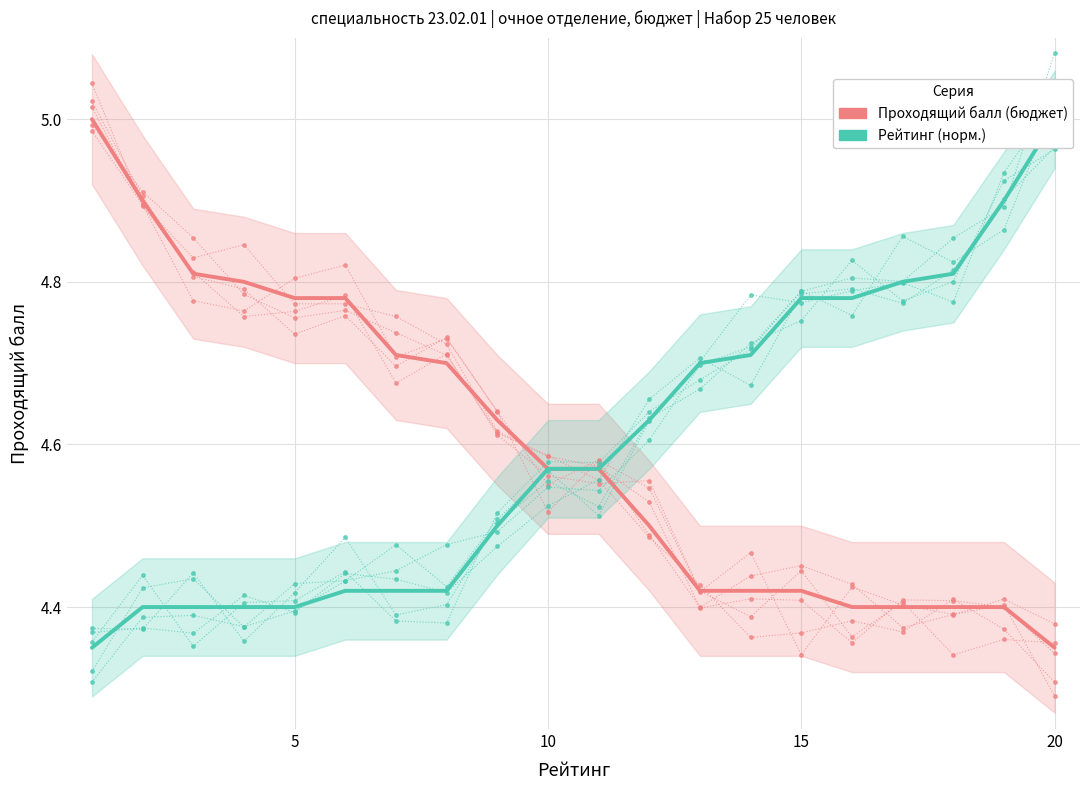

How many intersections are there between Рейтинг (норм.) and Проходящий балл (бюджет)?

1